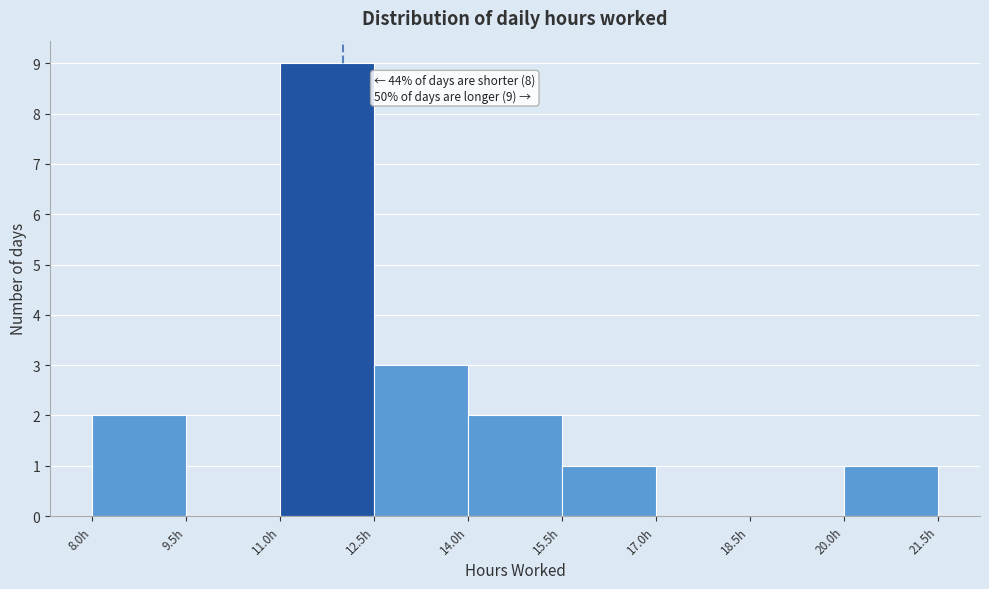

Which range on the x-axis has the tallest bar?

11.0 to 12.5